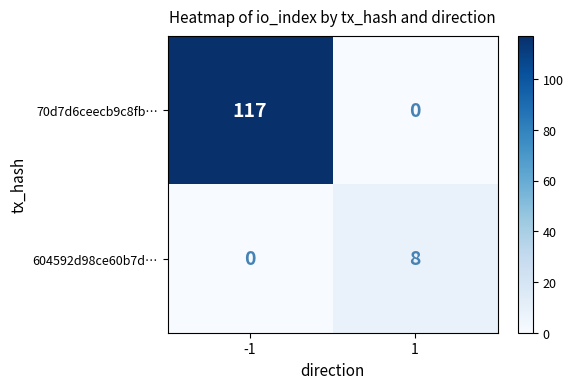

What is the total value across all series at 1?

8